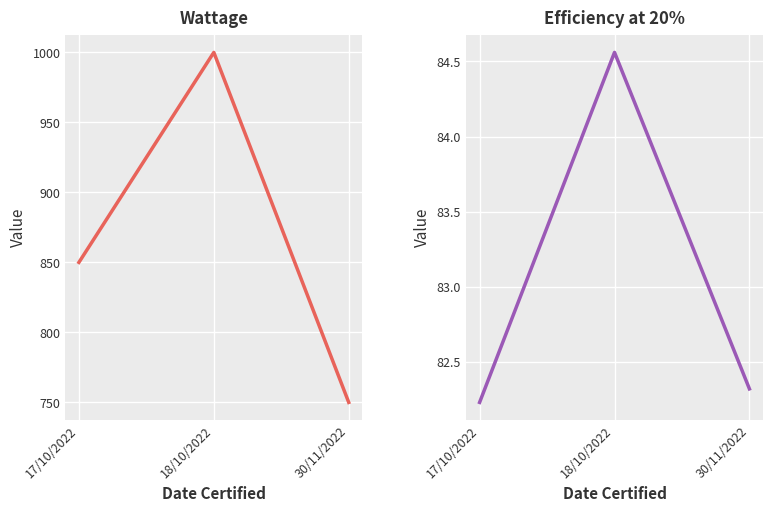

How many lines are shown in the chart?

2